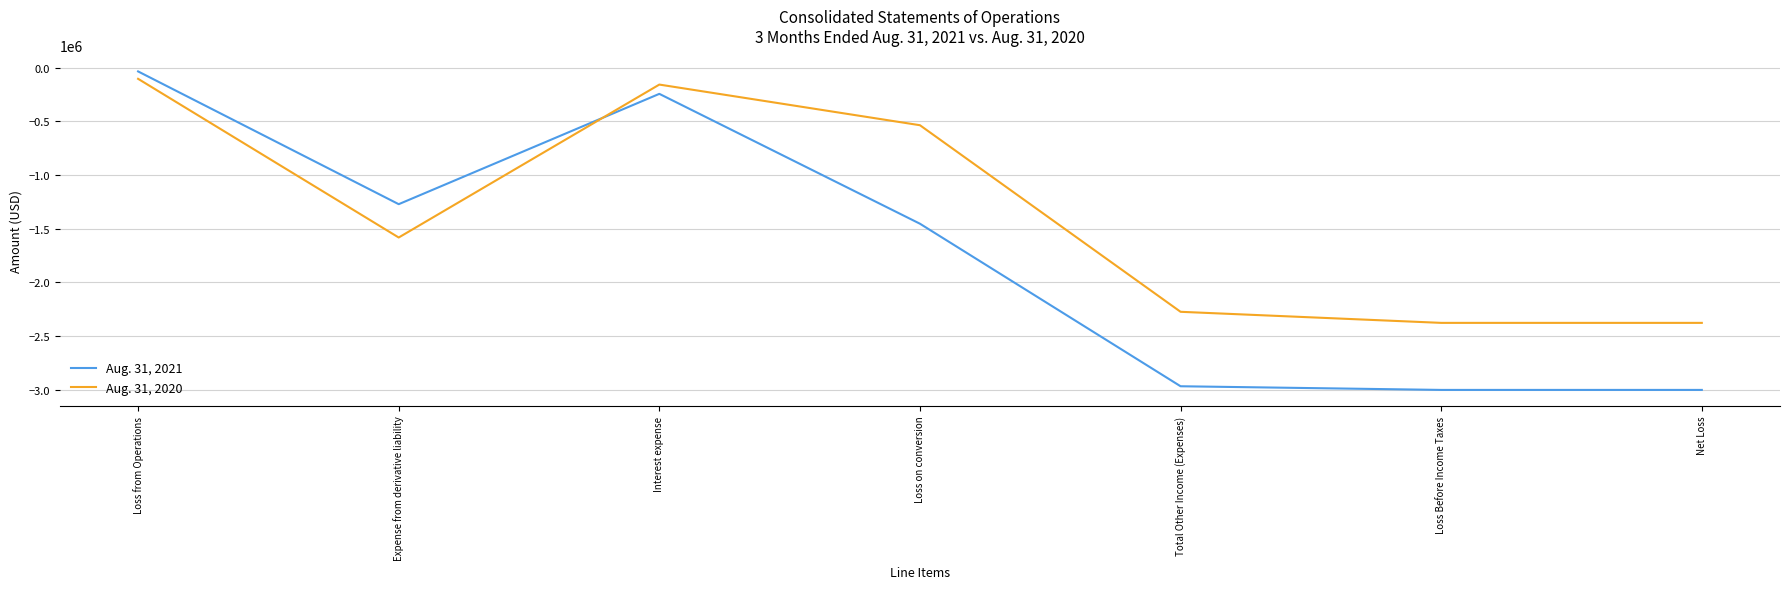

How many categories are shown in the chart?

7